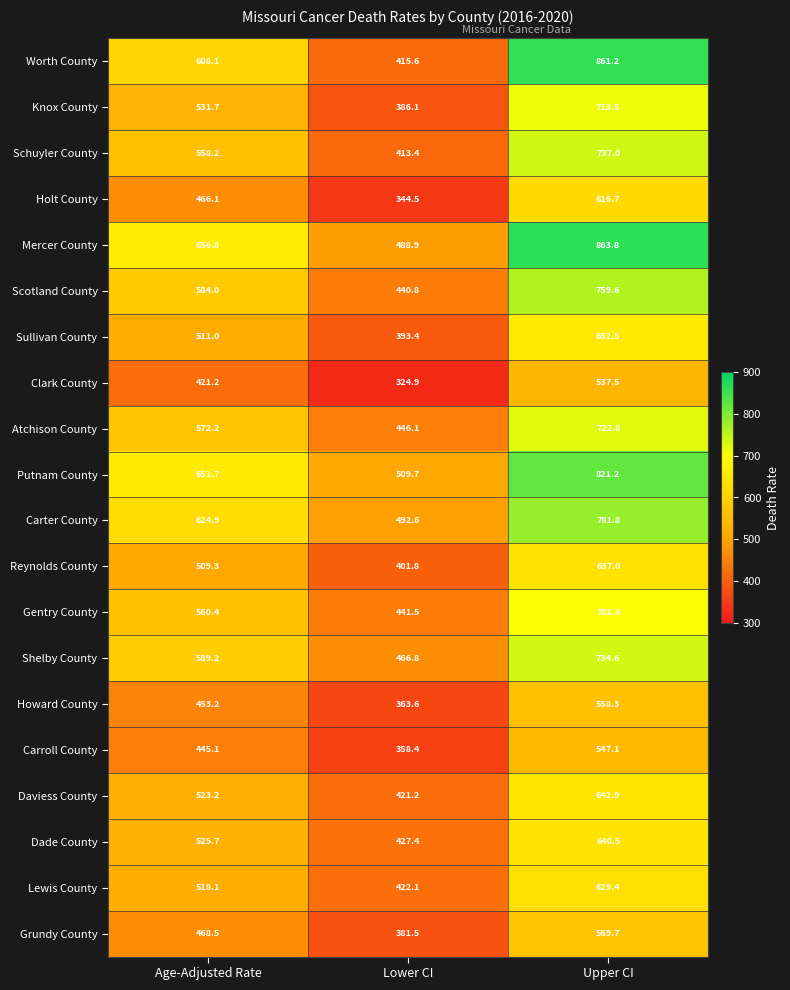

How many data points in Putnam County are less than 651?

1